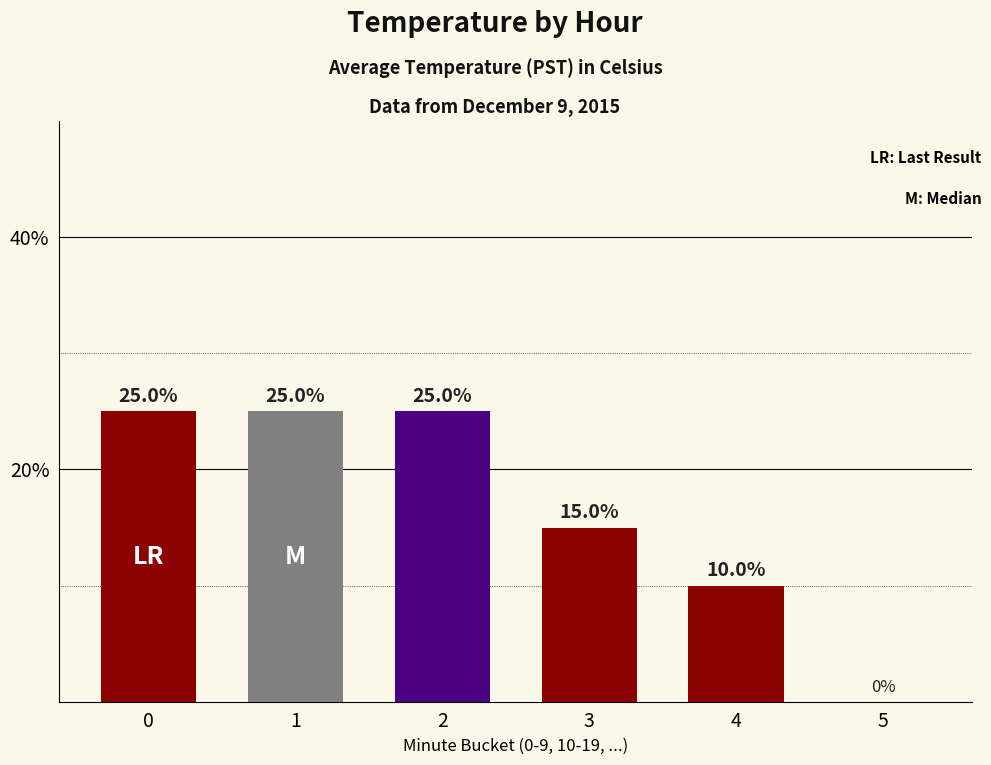

The chart shows a value of 6 at 4. True or false?

False